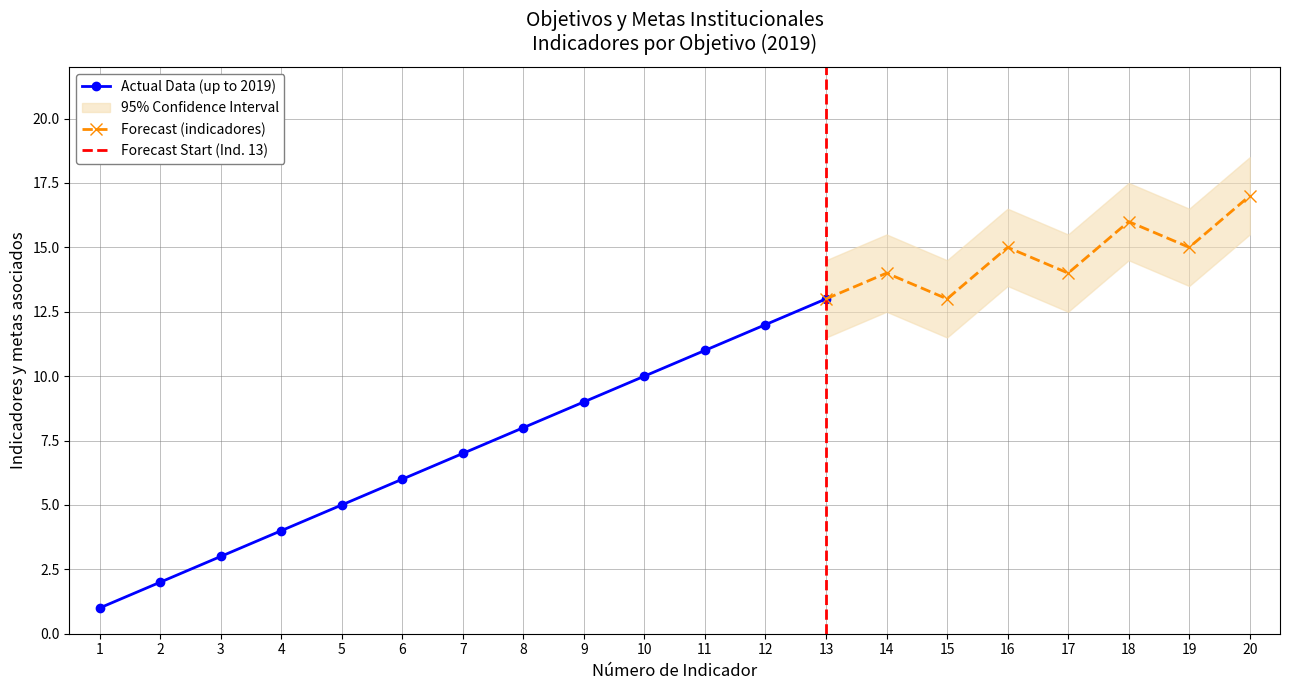

The Actual Data (up to 2019) series shows 13 at 9. True or false?

False